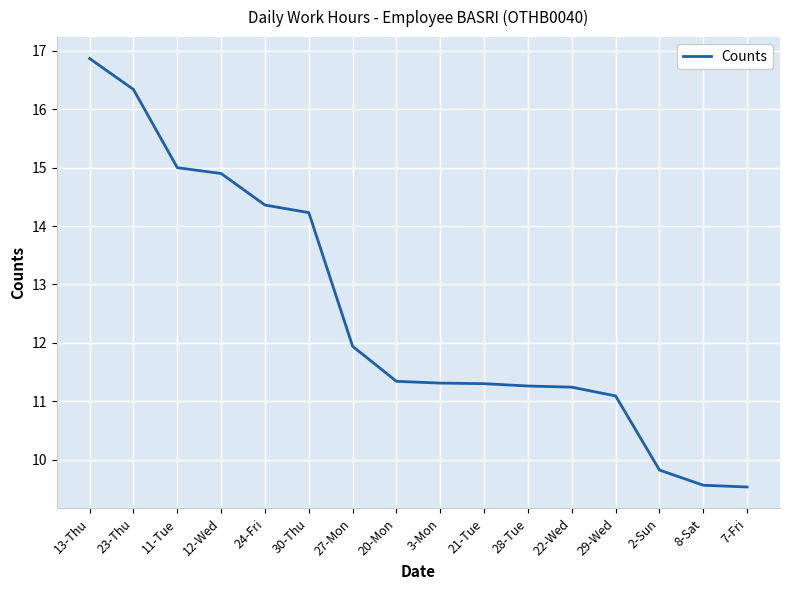

Where is the data nearest to the value 13?

27-Mon